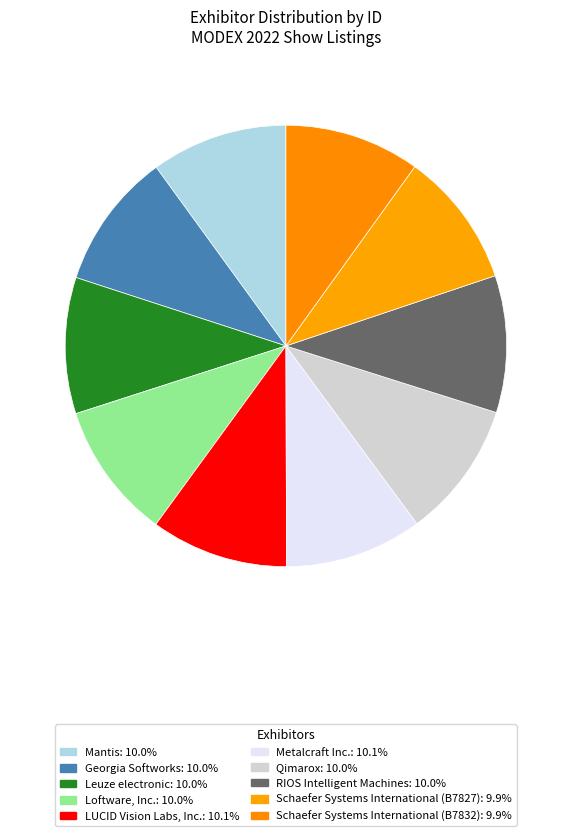

How many segments does this pie chart have?

10